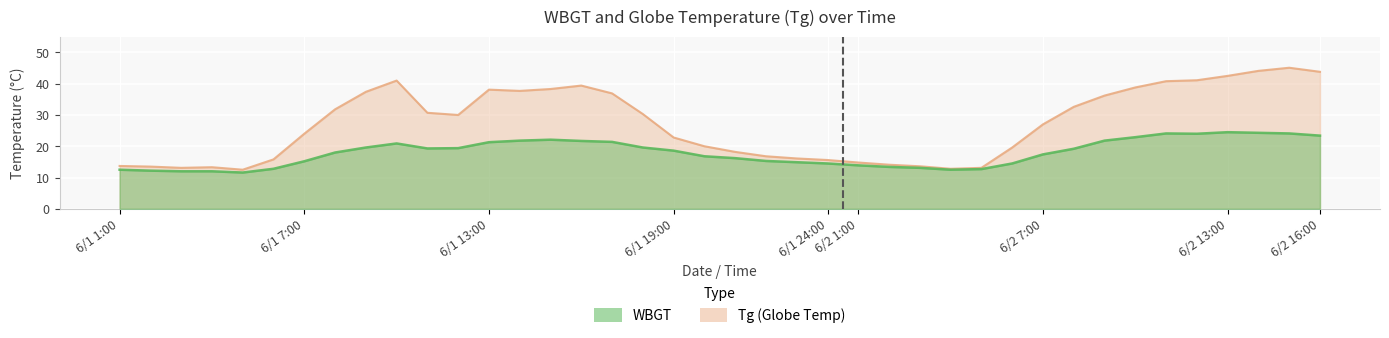

Reading left to right, what are all the values shown in this chart?

WBGT: 12.5	12.2	12.0	12.0	11.6	12.8	15.2	18.0	19.6	20.9	19.3	19.4	21.3	21.8	22.1	21.7	21.4	19.6	18.6	16.8	16.2	15.3	14.9	14.5	13.9	13.4	13.1	12.5	12.7	14.5	17.4	19.2	21.8	22.9	24.1	24.0	24.5	24.3	24.1	23.4
Tg: 13.7	13.5	13.1	13.3	12.5	15.8	24.0	31.8	37.4	41.0	30.7	30.0	38.1	37.7	38.3	39.4	36.9	30.3	22.8	20.0	18.2	16.8	16.1	15.6	14.8	14.1	13.6	12.8	13.1	19.6	27.0	32.6	36.2	38.8	40.8	41.1	42.5	44.1	45.1	43.8